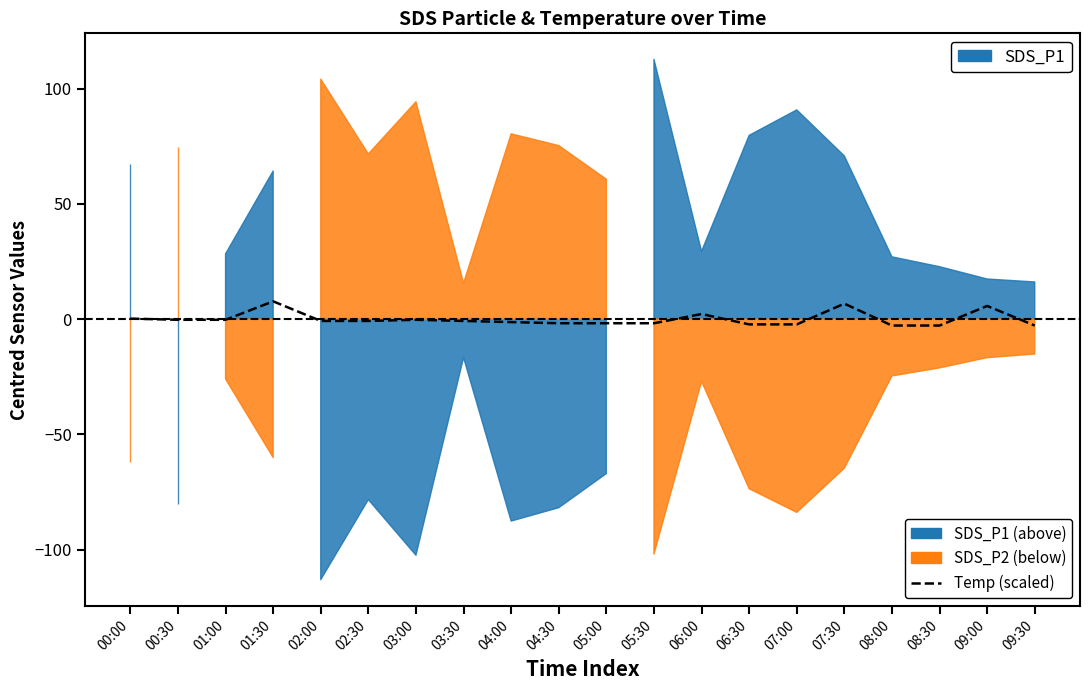

Reading left to right, transcribe all the data shown in this chart.

00:00=0.2	00:30=-0.3	01:00=-0.3	01:30=7.7	02:00=-0.8	02:30=-0.8	03:00=-0.3	03:30=-0.8	04:00=-1.3	04:30=-1.8	05:00=-1.8	05:30=-1.8	06:00=2.2	06:30=-2.3	07:00=-2.3	07:30=6.7	08:00=-2.8	08:30=-2.8	09:00=5.7	09:30=-2.8